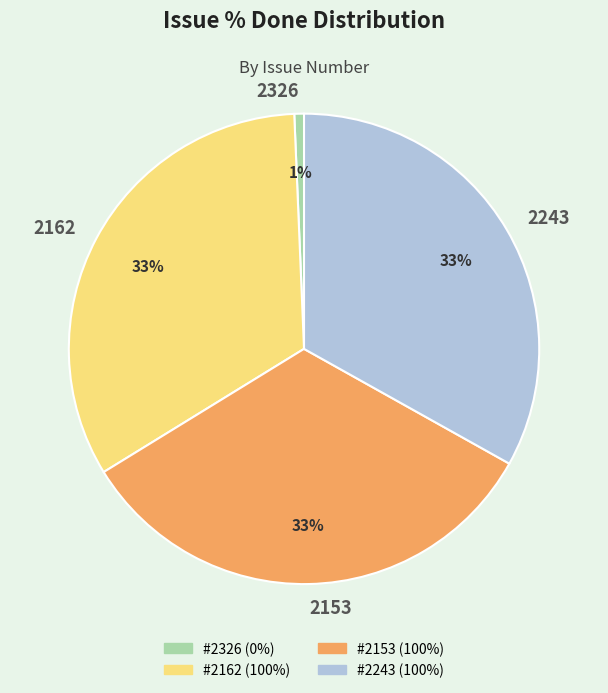

Which category has the smallest portion of the pie?

2326